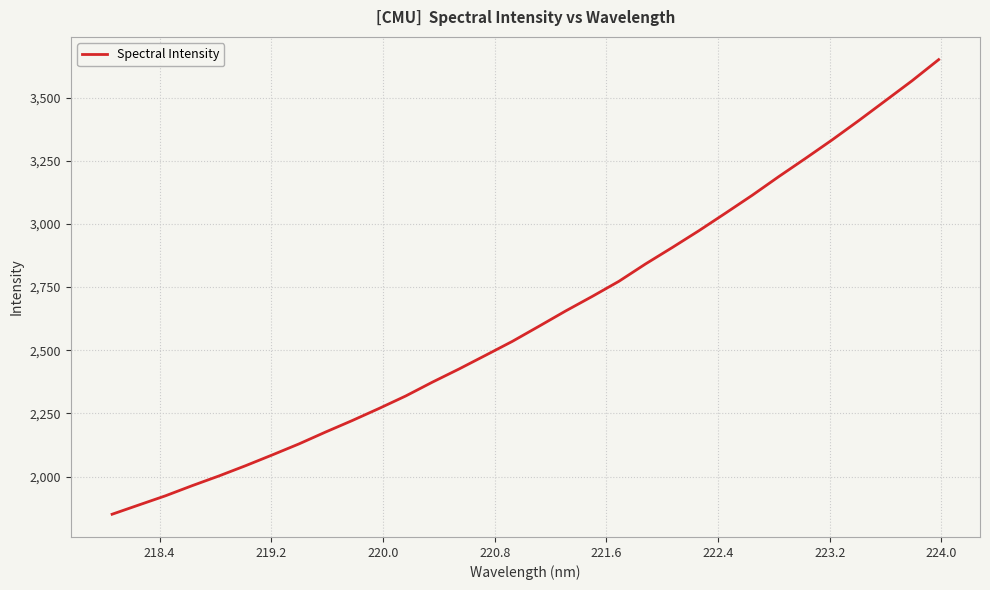

What is the greatest value displayed?

3650.0